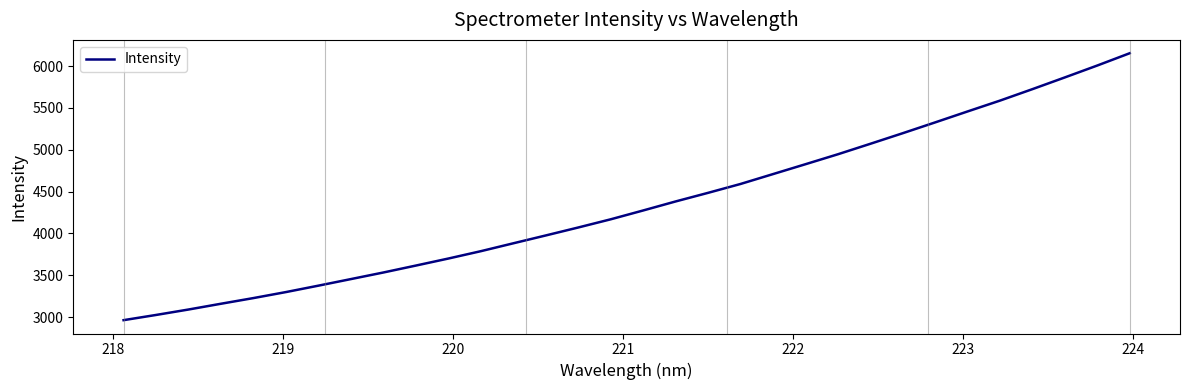

What is the maximum value shown in the chart?

6154.1